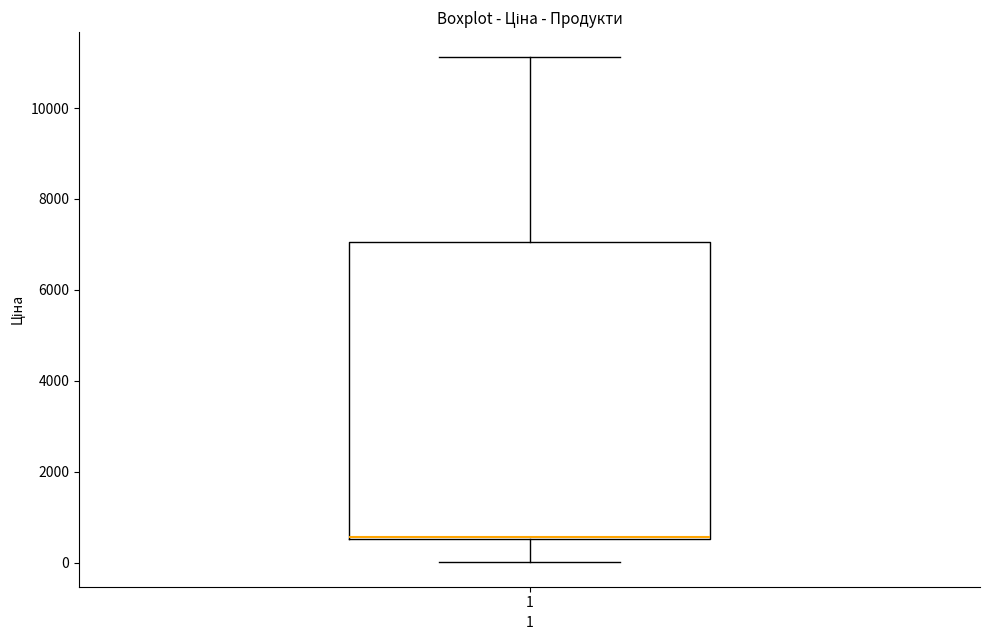

Where is the lower edge of the box at x = 1 on the y-axis? The values are not printed on the chart, so give them approximately, as read against the axis.

600